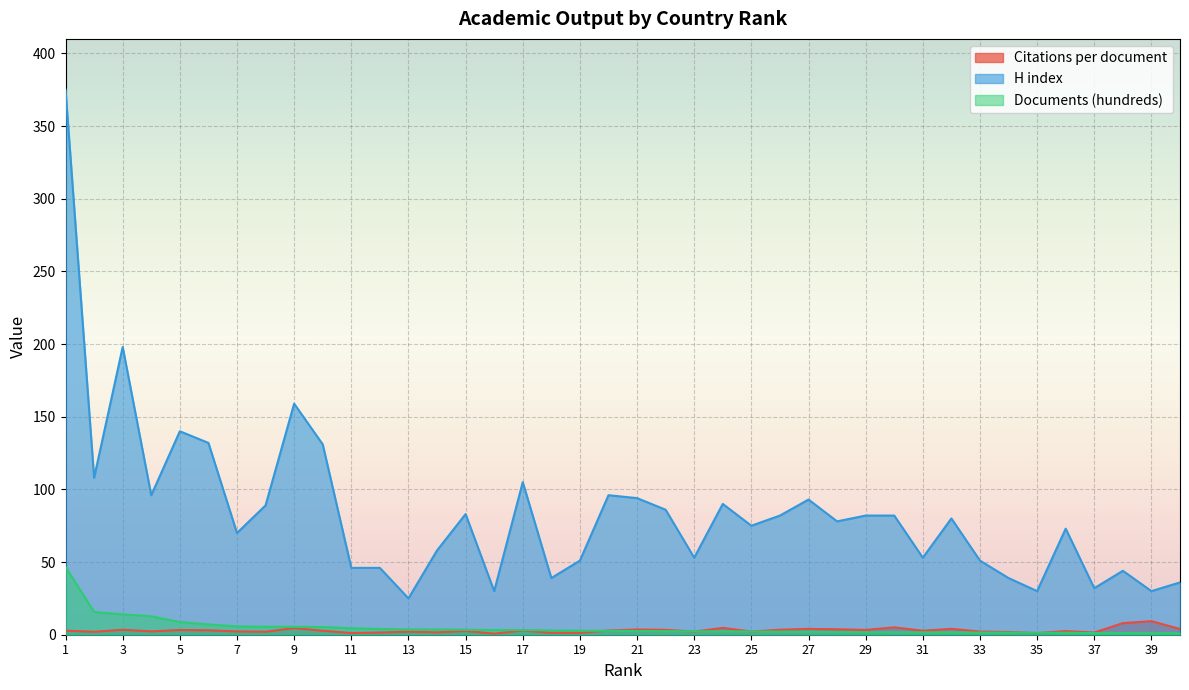

True or false: Documents (hundreds) and H index cross at least once.

False